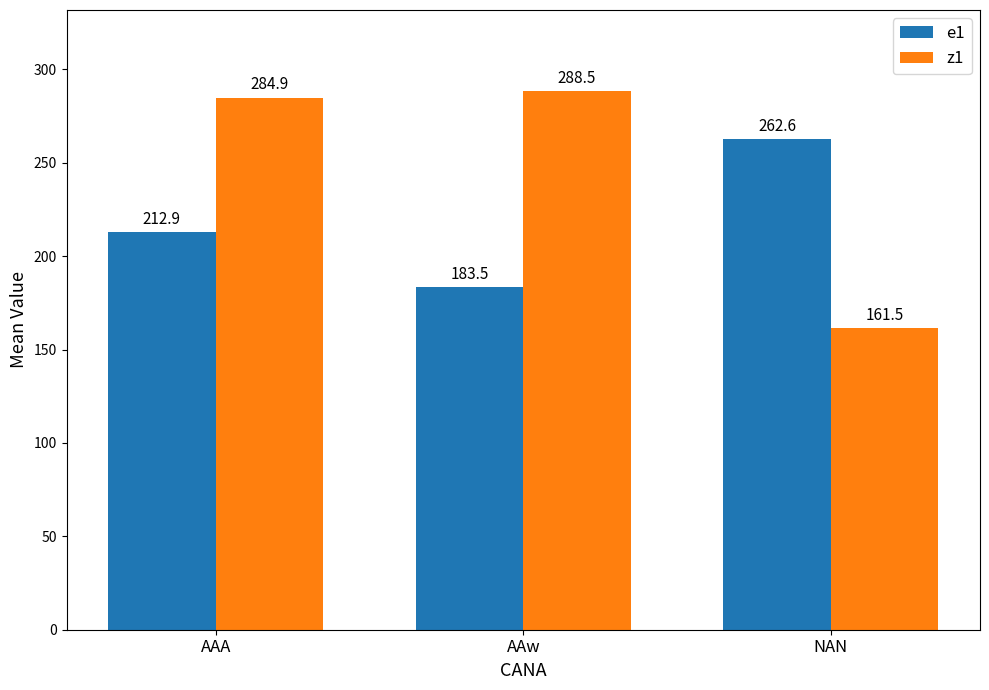

What is the minimum value shown in the chart?

161.5